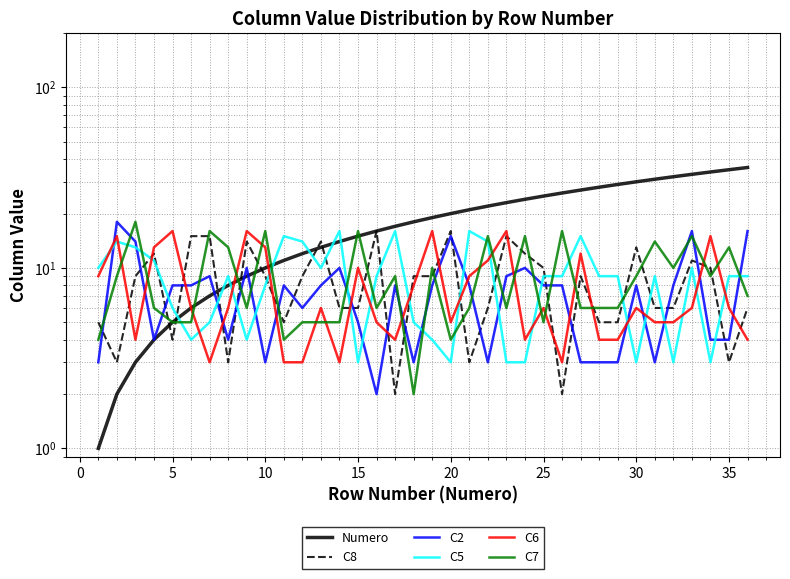

Is the value of C6 at 23 greater than the value of C8 at 28?

No